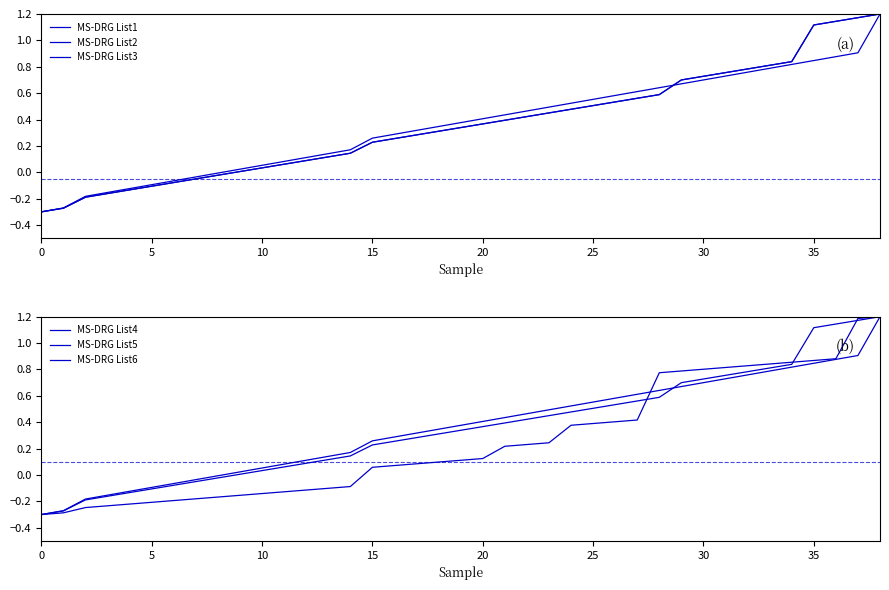

At which category is the sum across all series the highest?

38